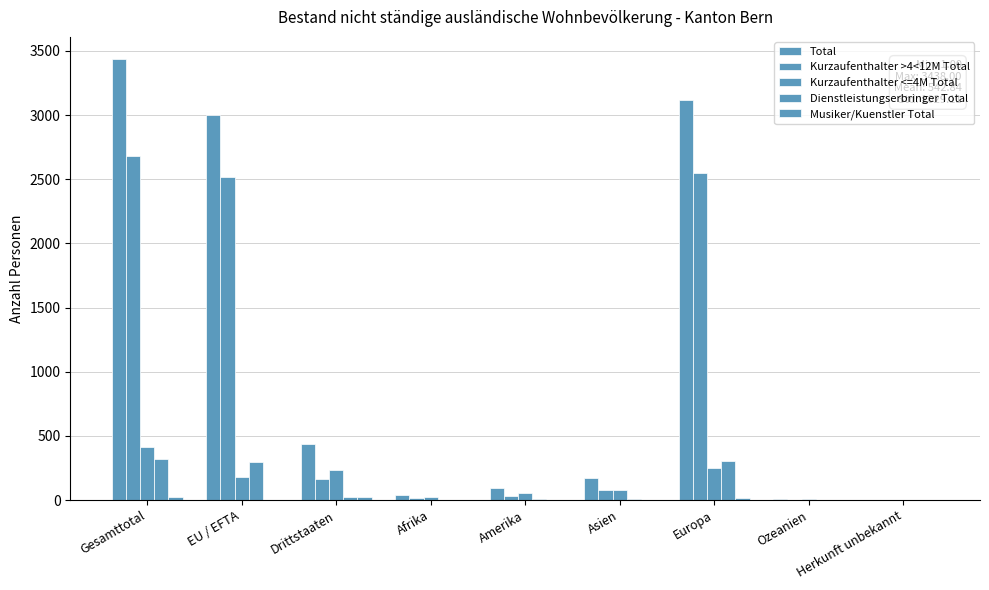

Are the bars grouped side by side (vs. stacked)?

Yes